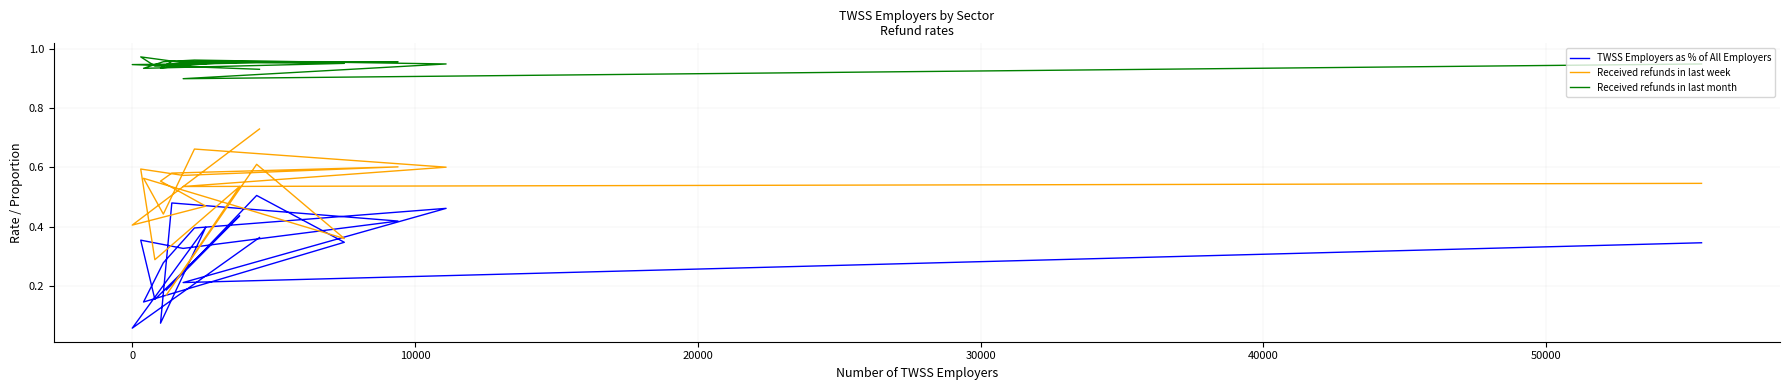

Rank the series by their maximum value, from lowest to highest.

TWSS Employers as % of All Employers, Received refunds in last week, Received refunds in last month